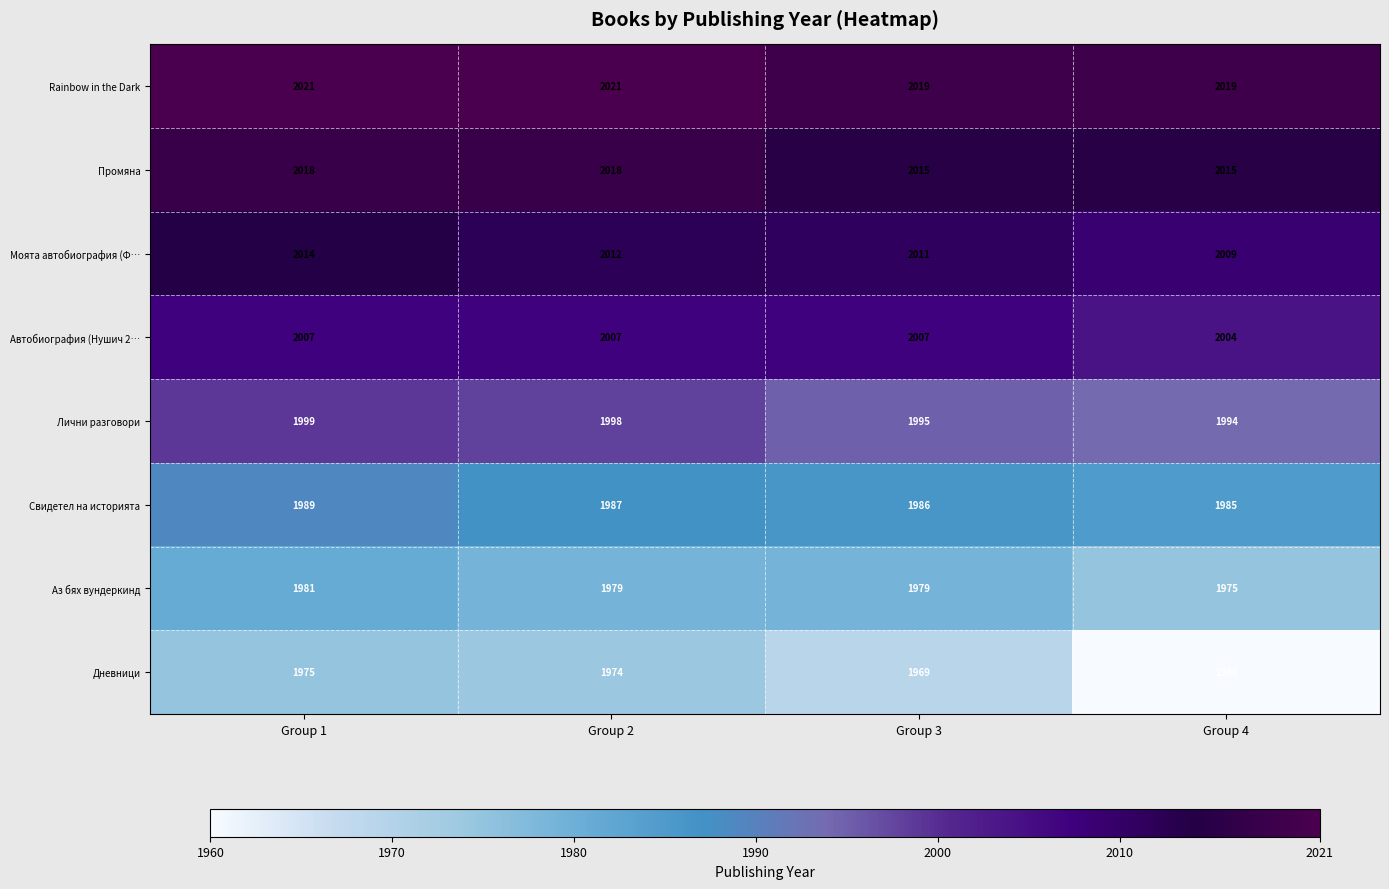

What is the total value across all series at Group 3?

15981